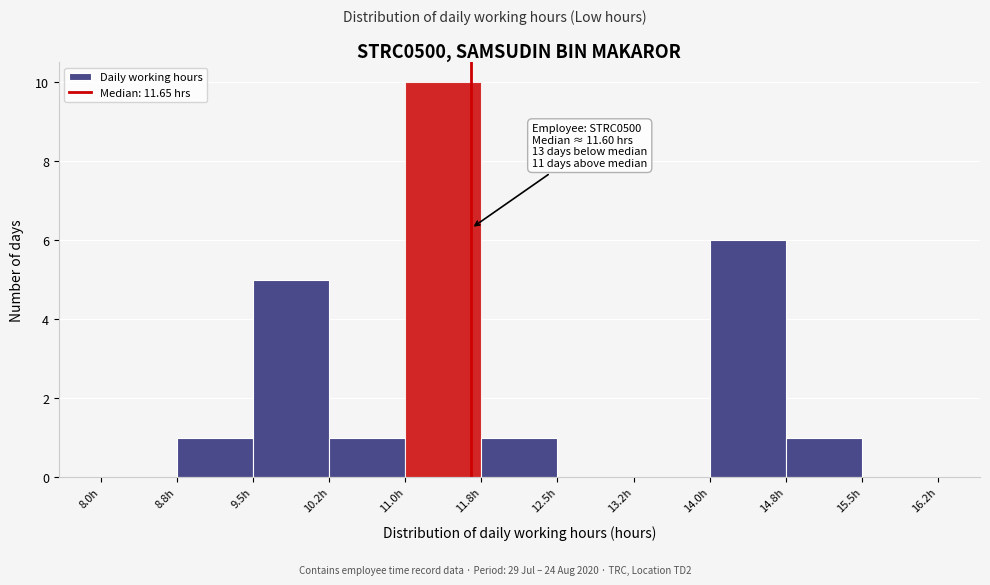

Over which range of the x-axis is the bar tallest?

11.00 to 11.75